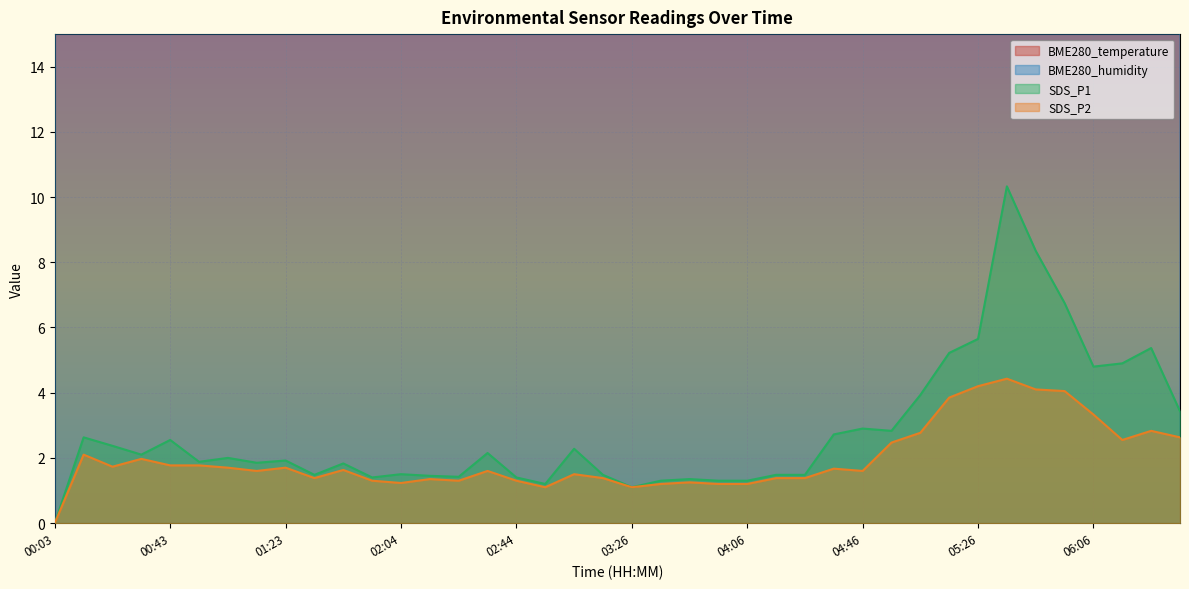

Reading left to right, extract all data points from this chart.

BME280_temperature: 00:03=24.2	00:13=24.2	00:23=24.2	00:33=24.2	00:43=24.2	00:53=24.2	01:03=24.2	01:13=24.1	01:23=24.1	01:34=24.1	01:44=24.1	01:54=24.1	02:04=24.1	02:14=24.1	02:24=24.0	02:34=24.0	02:44=24.0	02:55=24.0	03:06=24.0	03:16=24.0	03:26=23.9	03:36=24.0	03:46=24.0	03:56=23.9	04:06=24.0	04:16=24.0	04:26=24.1	04:36=24.1	04:46=24.1	04:56=24.0	05:06=23.9	05:16=23.4	05:26=23.2	05:36=23.1	05:46=23.0	05:56=23.0	06:06=23.1	06:16=23.2	06:26=23.3	06:36=23.4
BME280_humidity: 00:03=55.7	00:13=55.8	00:23=56.1	00:33=56.0	00:43=56.0	00:53=55.9	01:03=55.9	01:13=55.8	01:23=55.9	01:34=55.6	01:44=55.5	01:54=55.8	02:04=55.8	02:14=55.6	02:24=55.6	02:34=55.5	02:44=55.5	02:55=55.6	03:06=55.4	03:16=55.7	03:26=55.5	03:36=55.5	03:46=55.6	03:56=55.3	04:06=55.1	04:16=55.1	04:26=55.4	04:36=55.7	04:46=56.1	04:56=54.7	05:06=51.7	05:16=49.6	05:26=49.2	05:36=49.0	05:46=48.8	05:56=49.2	06:06=49.0	06:16=50.3	06:26=51.1	06:36=51.7
SDS_P1: 00:03=0.0	00:13=2.6	00:23=2.4	00:33=2.1	00:43=2.5	00:53=1.9	01:03=2.0	01:13=1.9	01:23=1.9	01:34=1.5	01:44=1.8	01:54=1.4	02:04=1.5	02:14=1.4	02:24=1.4	02:34=2.1	02:44=1.4	02:55=1.2	03:06=2.3	03:16=1.5	03:26=1.1	03:36=1.3	03:46=1.4	03:56=1.3	04:06=1.3	04:16=1.5	04:26=1.5	04:36=2.7	04:46=2.9	04:56=2.8	05:06=3.9	05:16=5.2	05:26=5.7	05:36=10.3	05:46=8.3	05:56=6.8	06:06=4.8	06:16=4.9	06:26=5.4	06:36=3.4
SDS_P2: 00:03=0.0	00:13=2.1	00:23=1.7	00:33=2.0	00:43=1.8	00:53=1.8	01:03=1.7	01:13=1.6	01:23=1.7	01:34=1.4	01:44=1.6	01:54=1.3	02:04=1.2	02:14=1.4	02:24=1.3	02:34=1.6	02:44=1.3	02:55=1.1	03:06=1.5	03:16=1.4	03:26=1.1	03:36=1.2	03:46=1.2	03:56=1.2	04:06=1.2	04:16=1.4	04:26=1.4	04:36=1.7	04:46=1.6	04:56=2.5	05:06=2.8	05:16=3.9	05:26=4.2	05:36=4.4	05:46=4.1	05:56=4.0	06:06=3.3	06:16=2.5	06:26=2.8	06:36=2.6